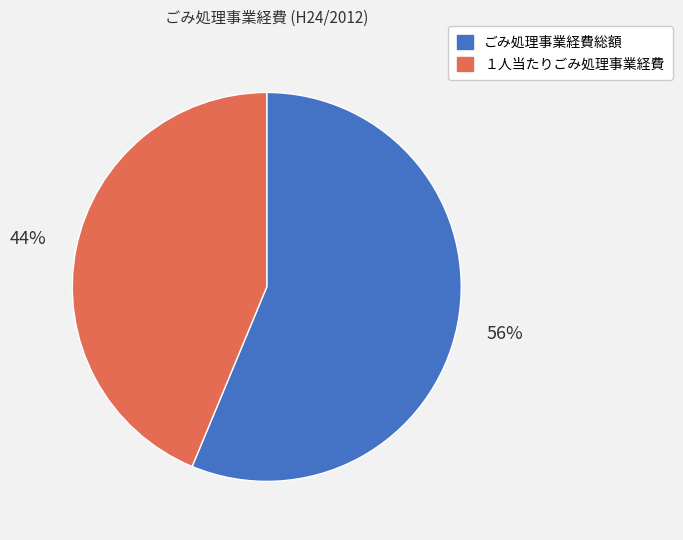

Approximately how many times larger is the value at １人当たりごみ処理事業経費 compared to ごみ処理事業経費総額?

0.8